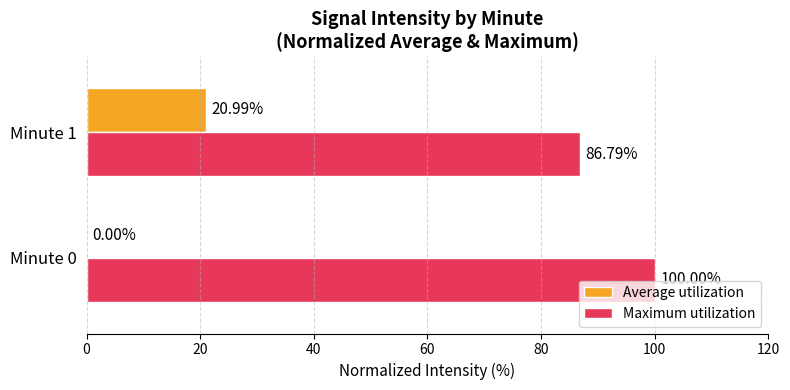

Which series has the widest spread of values?

Average utilization